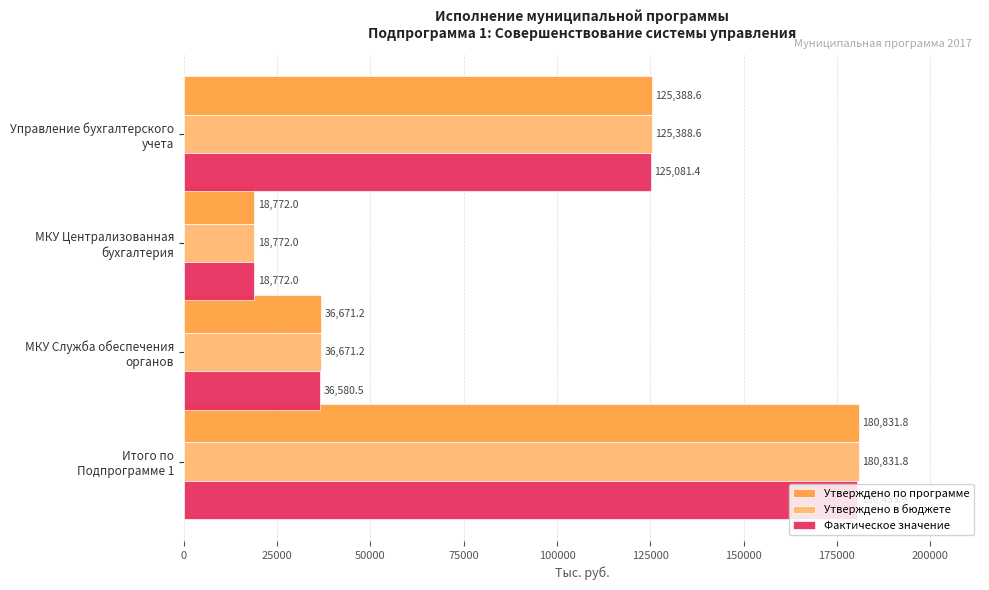

What is the maximum value shown in the chart?

180831.8